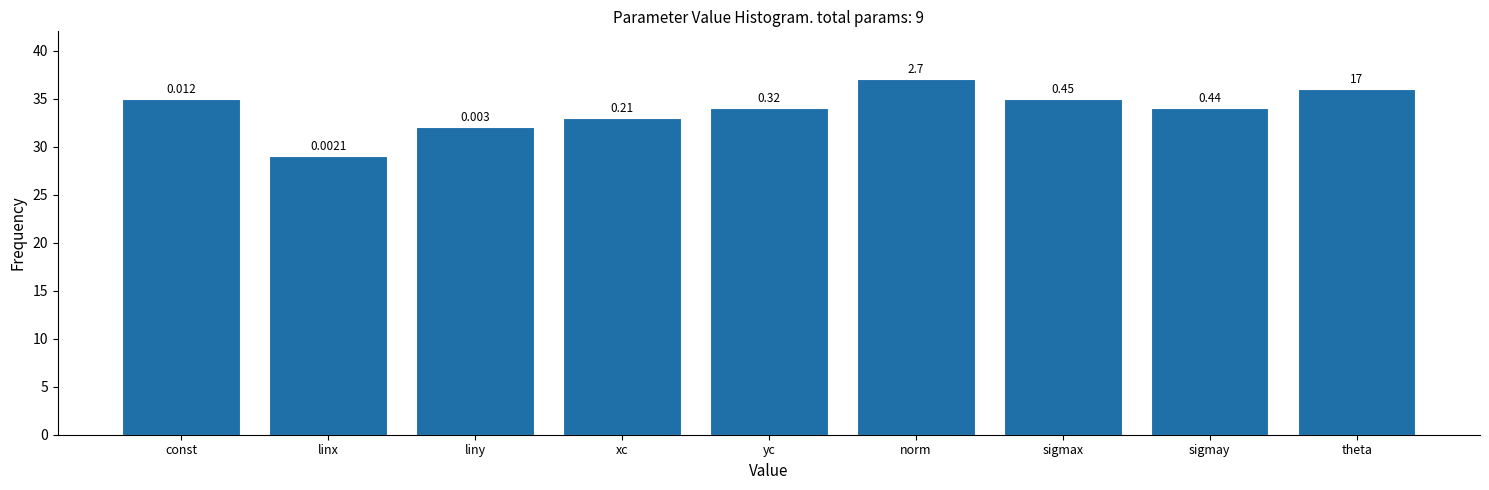

Does the chart contain any negative values?

No